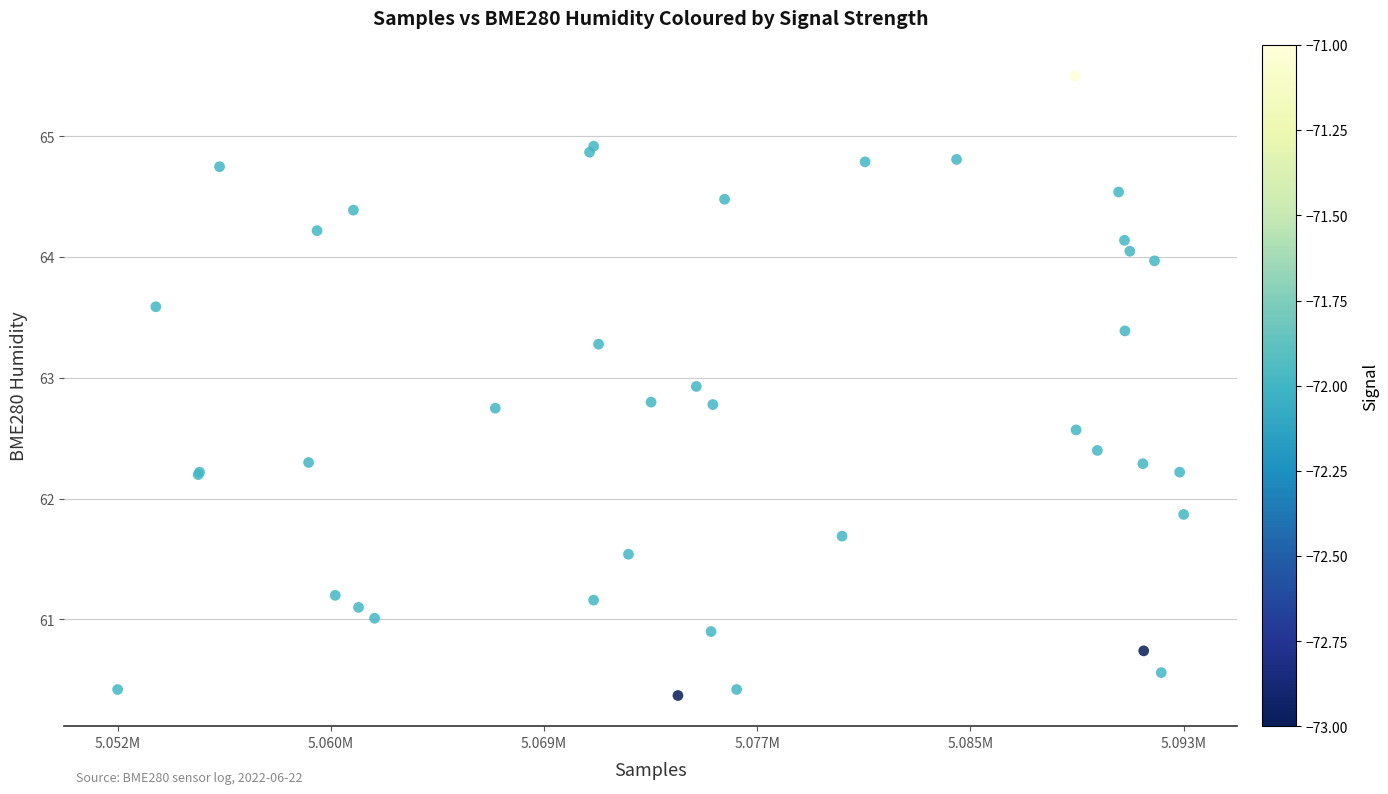

What Y value in the scatter plot is closest to 62?

61.9